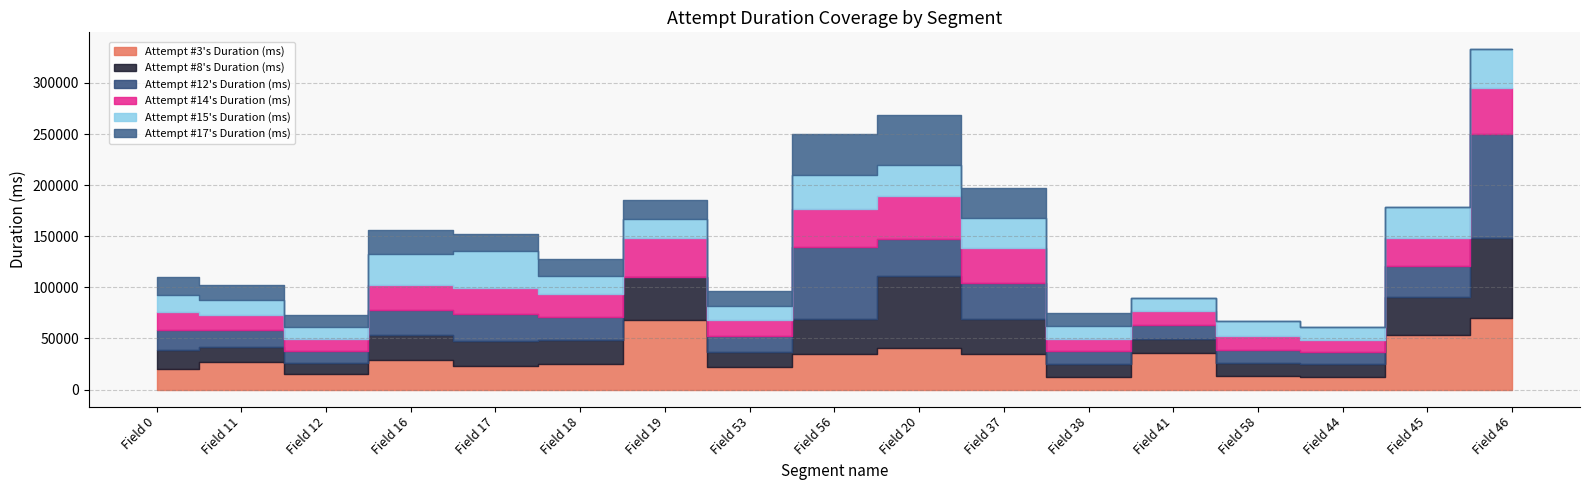

Which series has the largest range (max minus min)?

Attempt #12's Duration (ms)